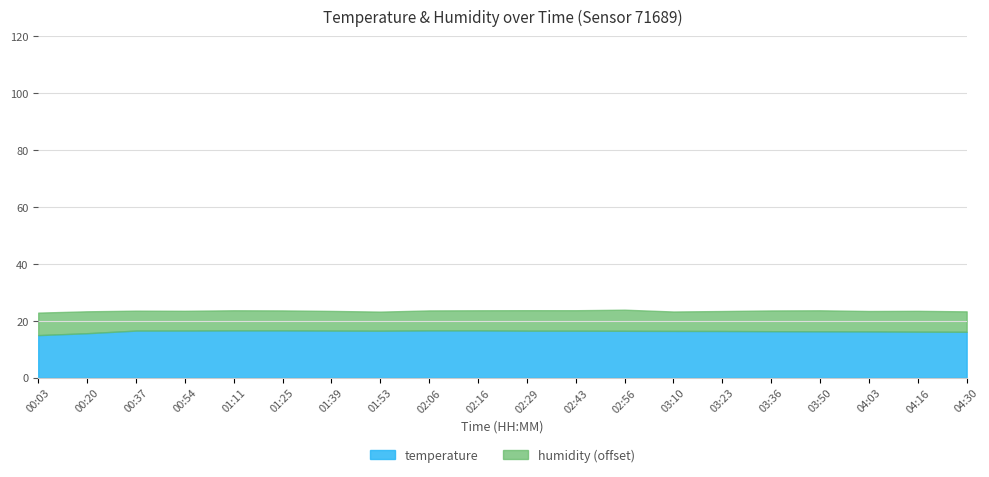

List the series in order of their peak value, lowest first.

temperature, humidity